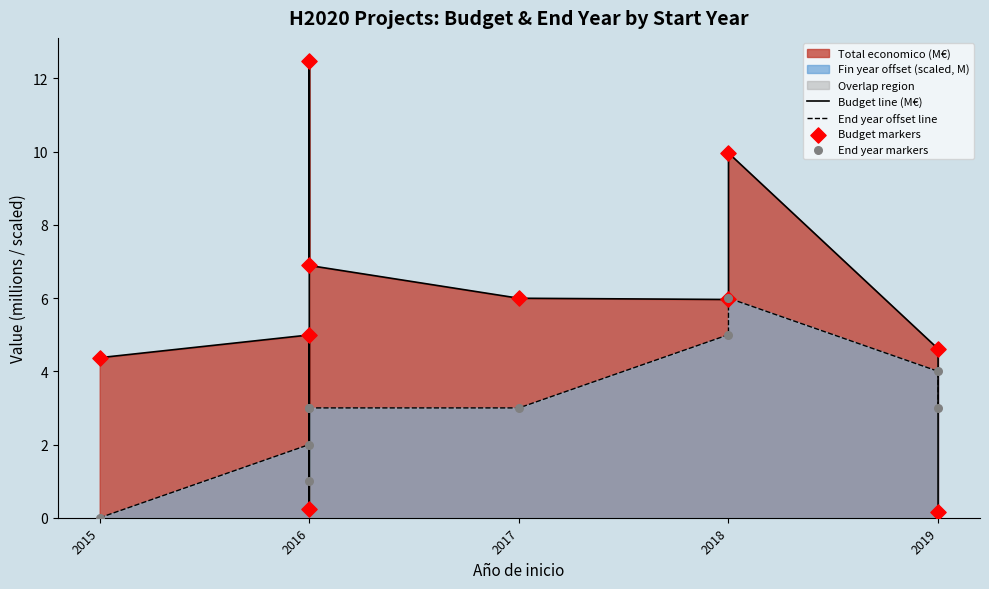

Which series contains the lowest Y value?

End year offset line